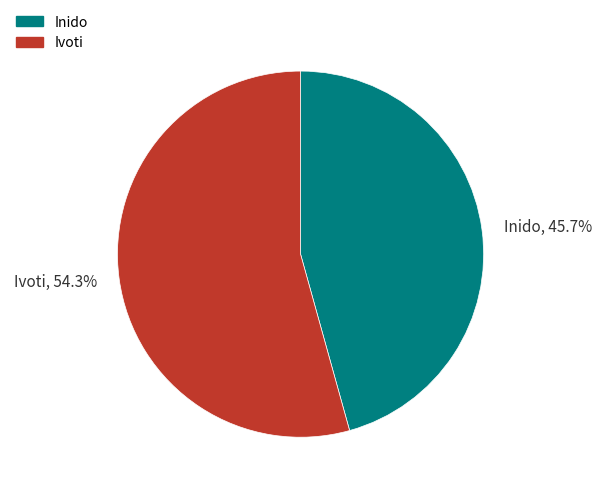

To the nearest percent, what portion does Ivoti represent?

54%